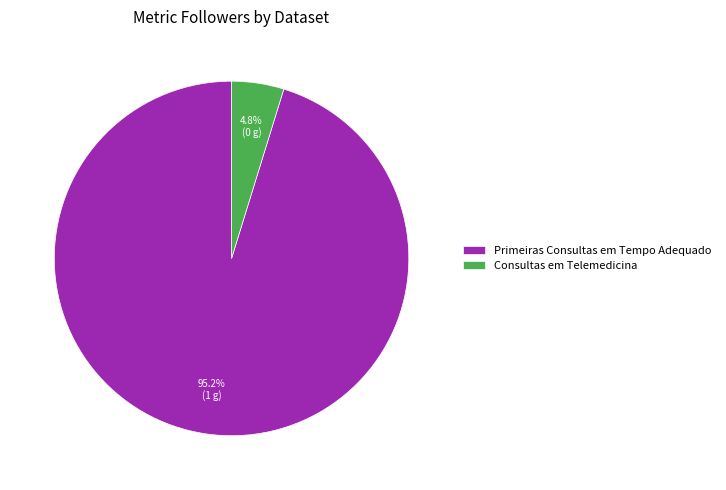

Which category has the biggest portion of the pie?

Primeiras Consultas em Tempo Adequado